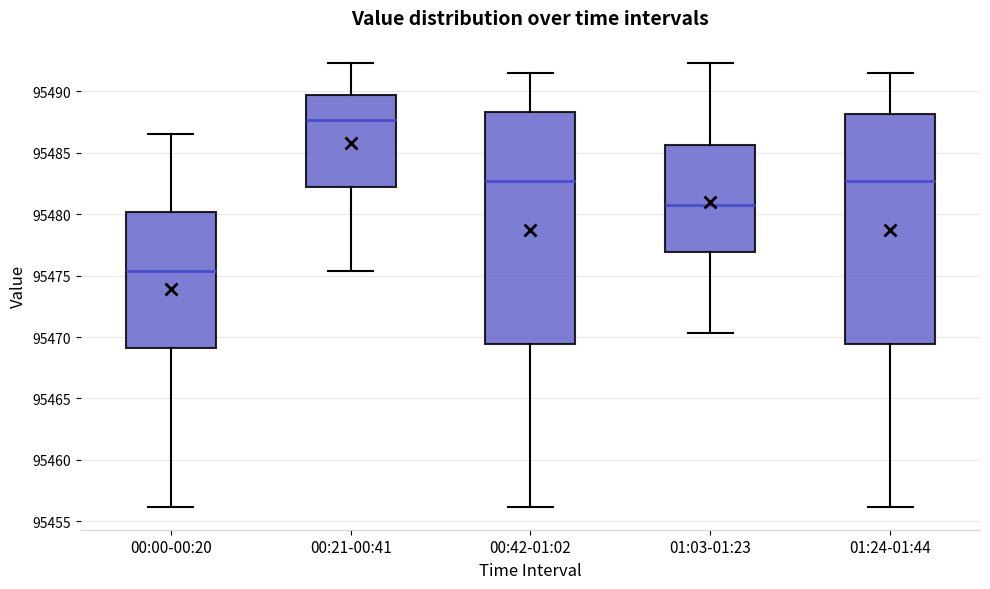

Reading left to right, read every box against the y-axis: the position of its median line, the range the box covers, and the ends of its whiskers. The values are not printed on the chart, so give them approximately, as read against the axis.

00:00-00:20: median 95475.5, box 95469.0 to 95480.0, whiskers 95456.0 to 95486.5
00:21-00:41: median 95487.5, box 95482.0 to 95489.5, whiskers 95475.5 to 95492.5
00:42-01:02: median 95482.5, box 95469.5 to 95488.5, whiskers 95456.0 to 95491.5
01:03-01:23: median 95480.5, box 95477.0 to 95485.5, whiskers 95470.5 to 95492.5
01:24-01:44: median 95482.5, box 95469.5 to 95488.0, whiskers 95456.0 to 95491.5